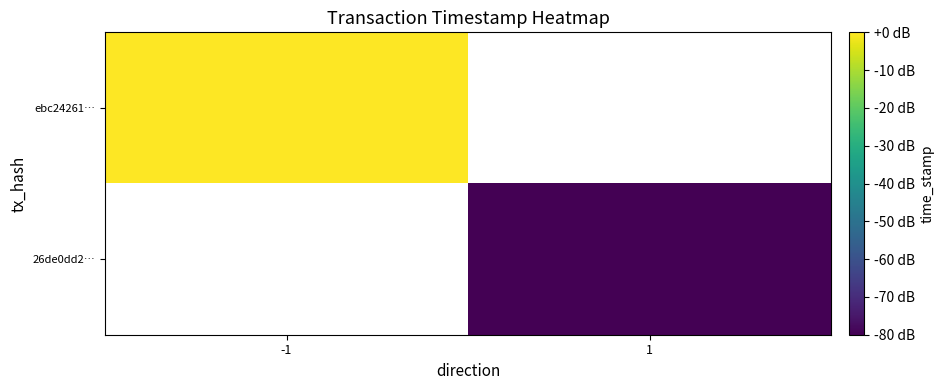

Is the value of ebc24261… at -1 greater than the value of 26de0dd2… at 1?

Yes